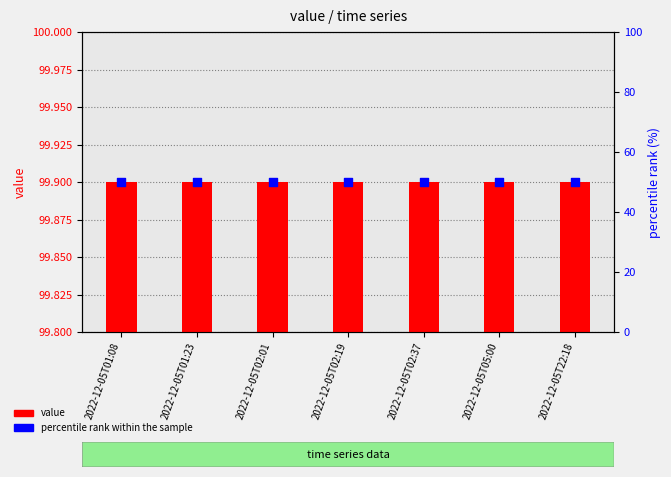

Which series contains the lowest Y value?

percentile rank within the sample